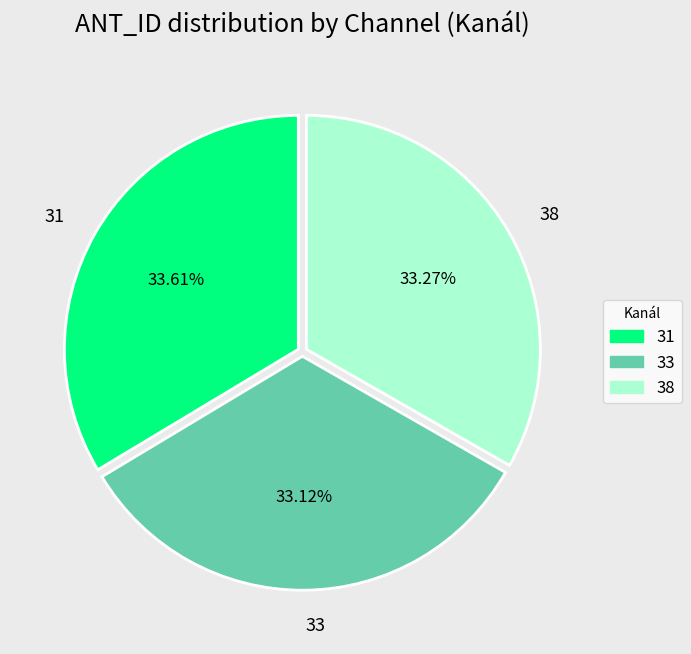

Is 33 the majority of the pie?

No